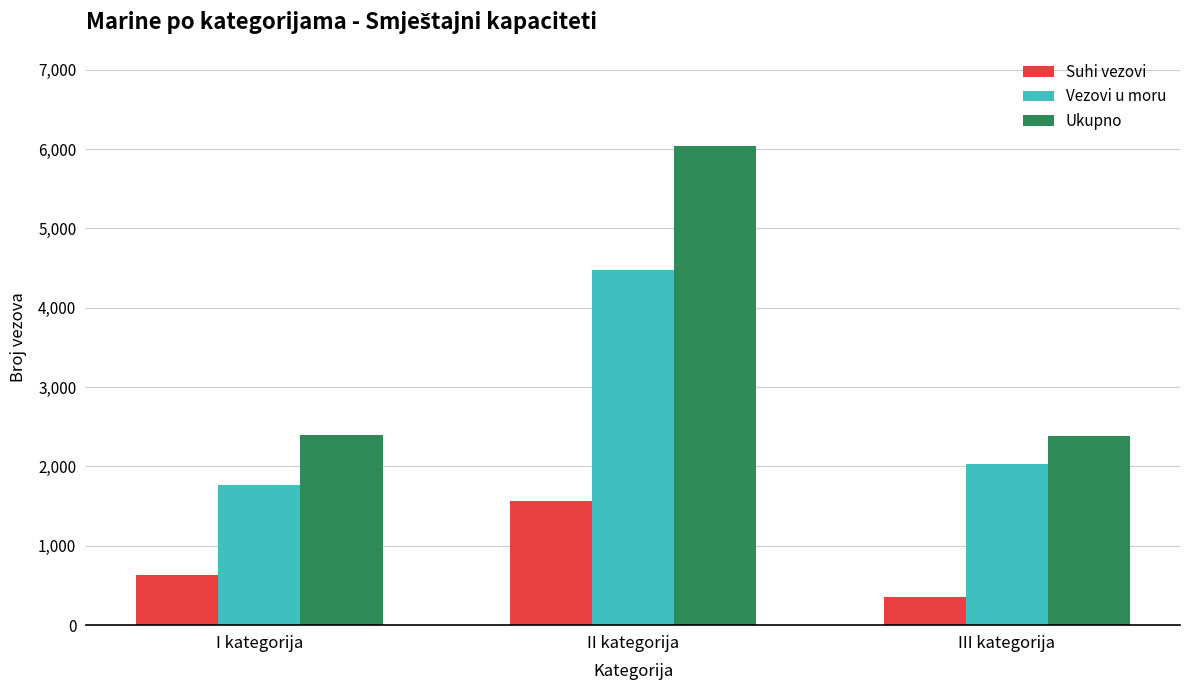

Read the Vezovi u moru value at II kategorija.

4480